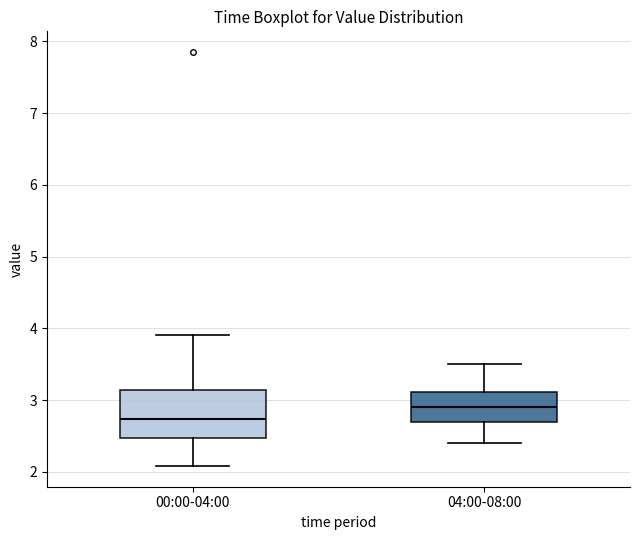

Reading left to right, transcribe this box plot: for each box, give where its median line is, the range the box spans, and where its two whiskers end, as read against the y-axis. The values are not printed on the chart, so give them approximately, as read against the axis.

00:00-04:00: median 2.7, box 2.5 to 3.1, whiskers 2.1 to 3.9
04:00-08:00: median 2.9, box 2.7 to 3.1, whiskers 2.4 to 3.5